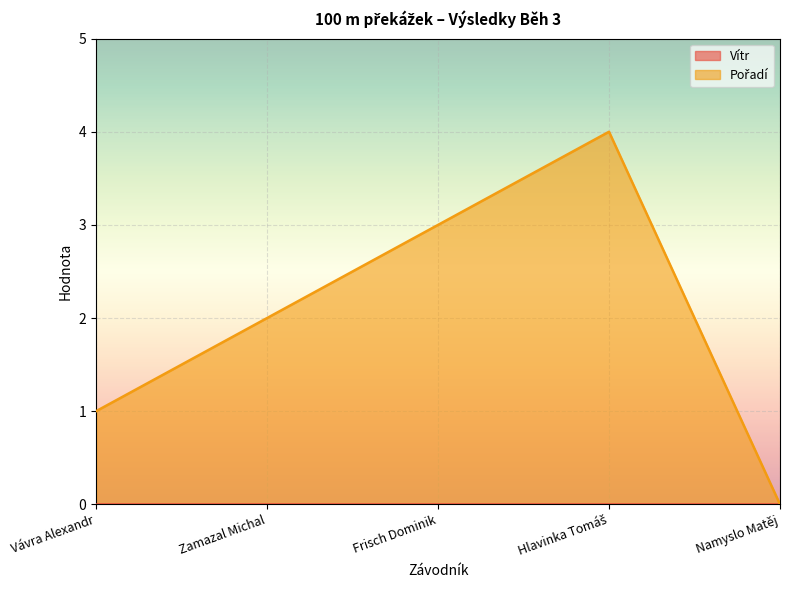

Between Namyslo Matěj and Hlavinka Tomáš, which is larger?

Hlavinka Tomáš